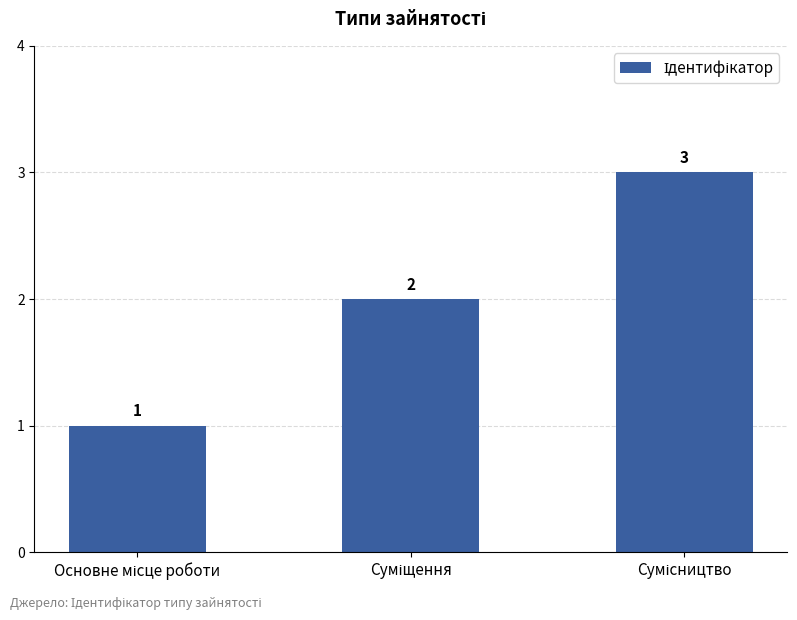

What is the greatest value displayed?

3